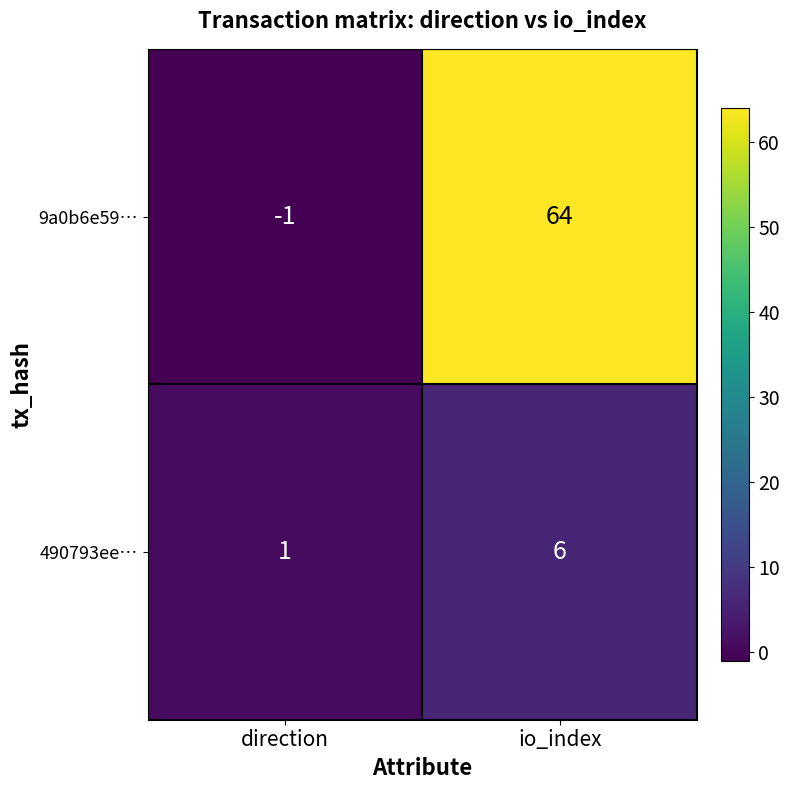

At which label is 490793ee… closest to 3?

direction